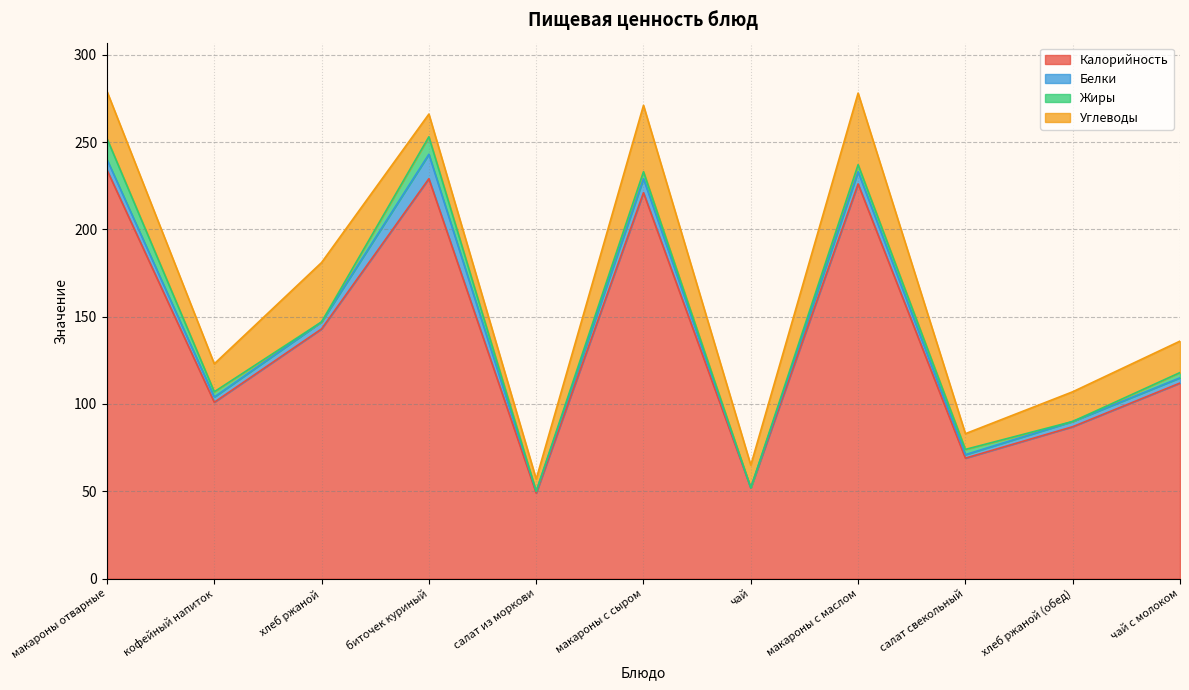

True or false: Калорийность and Белки cross at least once.

False